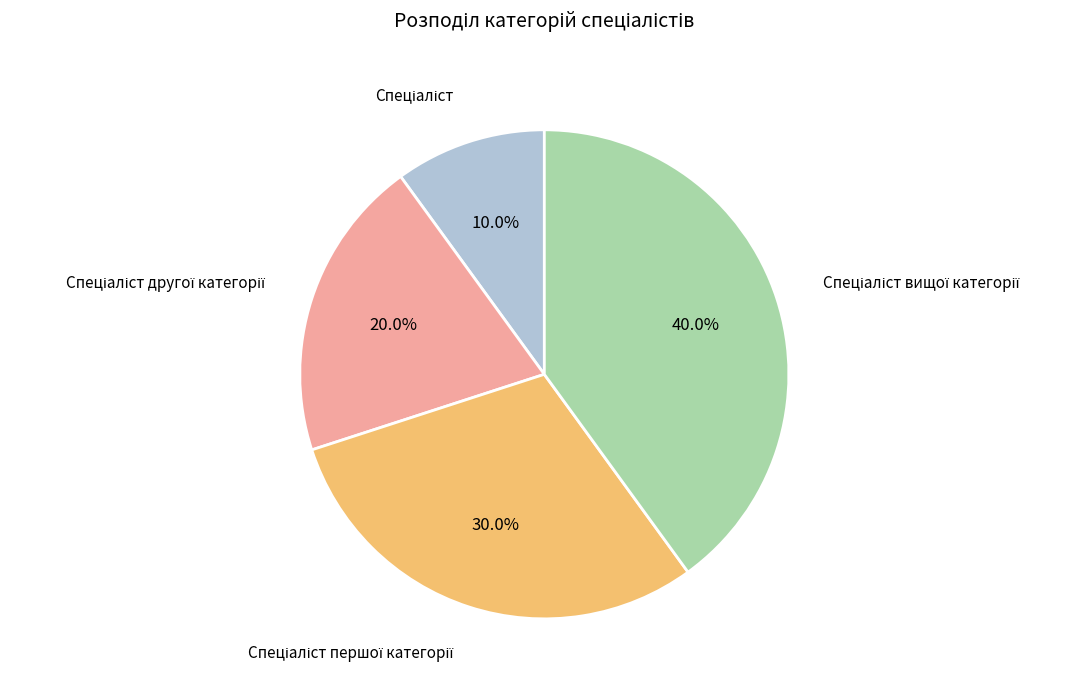

Is there any slice that represents more than half of the pie?

No